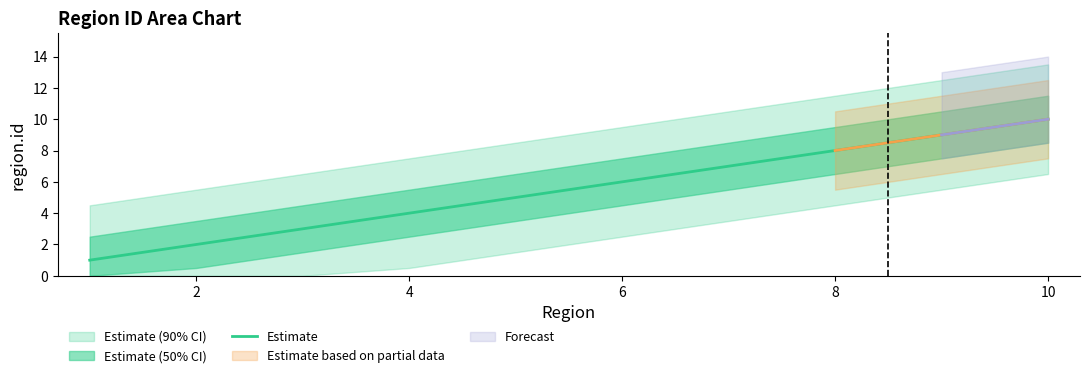

The Estimate series shows 15 at 10. True or false?

False